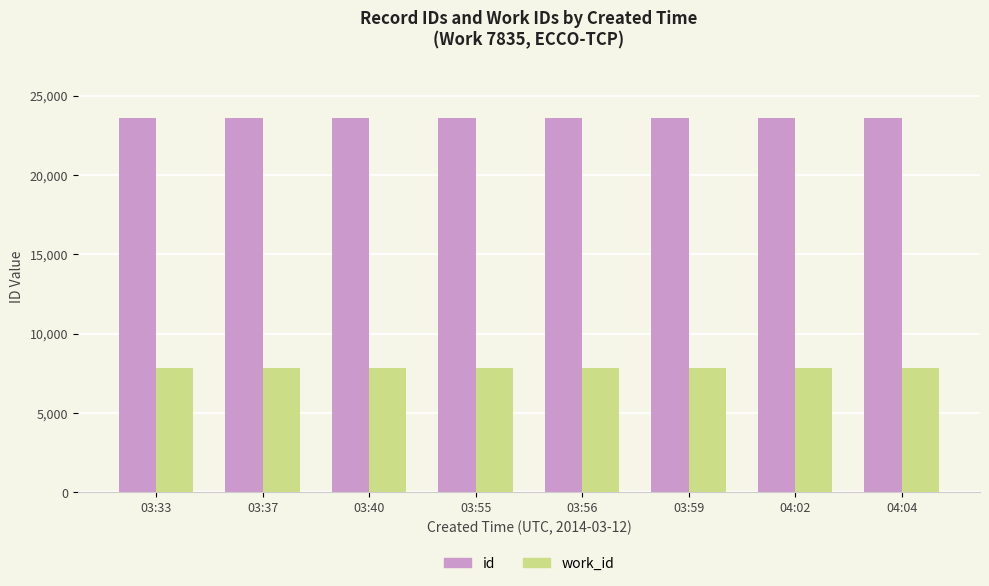

How many data points in id are less than 23598?

4